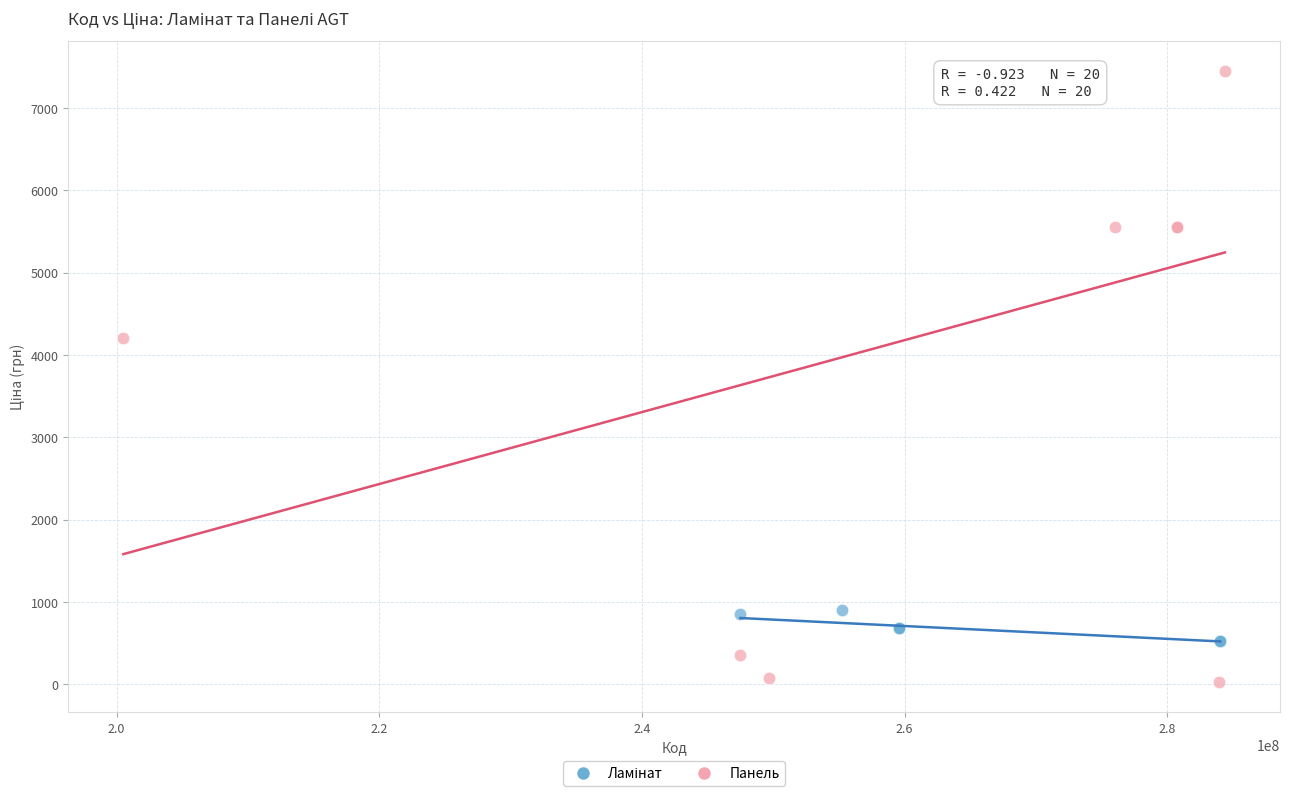

Which series has the widest spread of Y values?

Панель